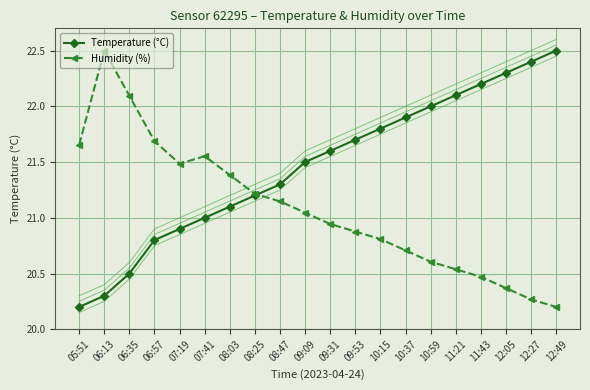

What is the maximum value for Humidity (%)?

22.5